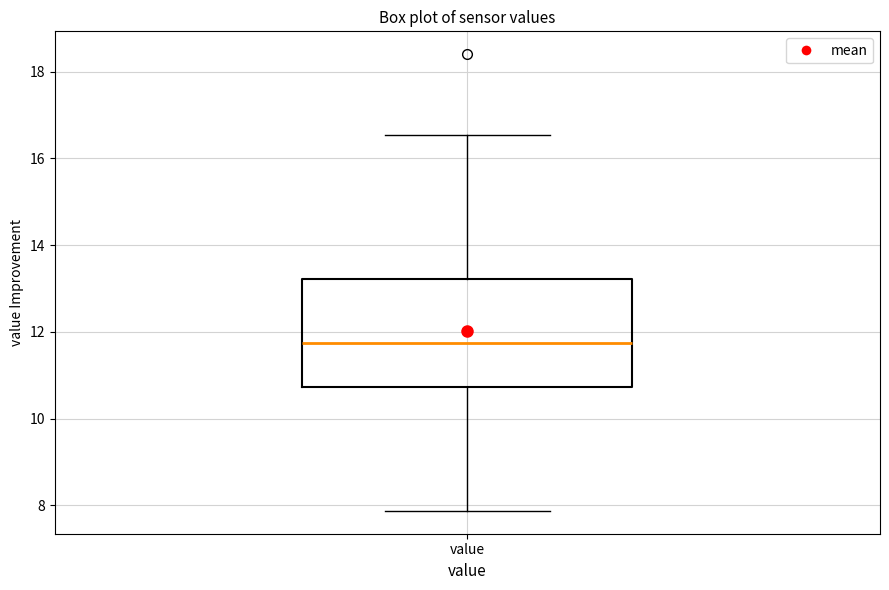

Read this box plot against the y-axis: the position of the median line, the range covered by the box, and the ends of both whiskers. The values are not printed on the chart, so give them approximately, as read against the axis.

median 11.8, box 10.8 to 13.2, whiskers 7.8 to 16.6